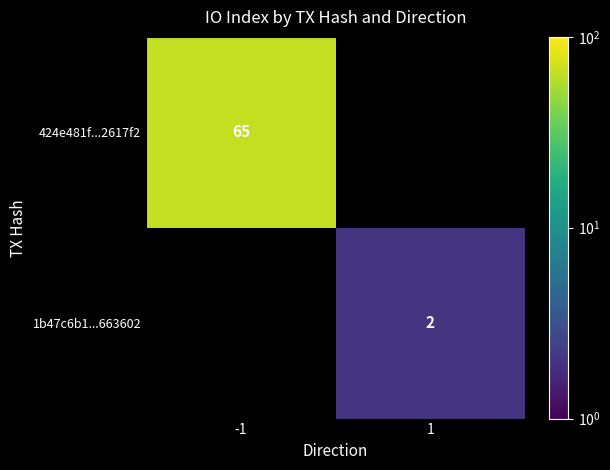

True or false: 424e481f...2617f2 has a value of 21 at -1.

False